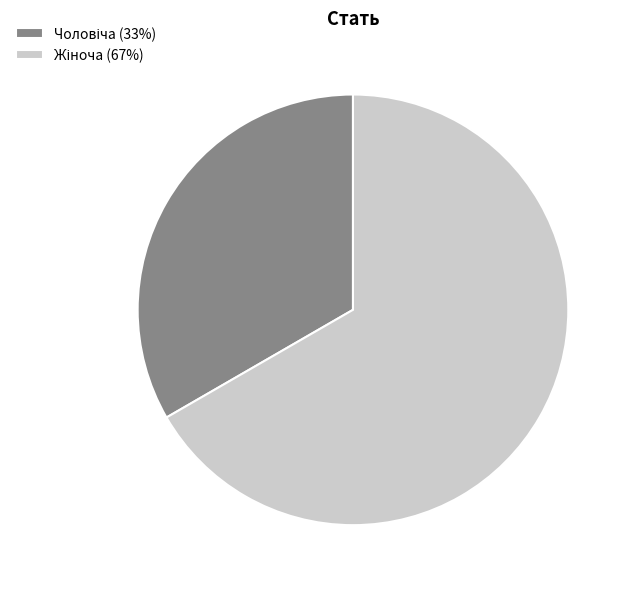

Is there any slice that represents more than half of the pie?

Yes